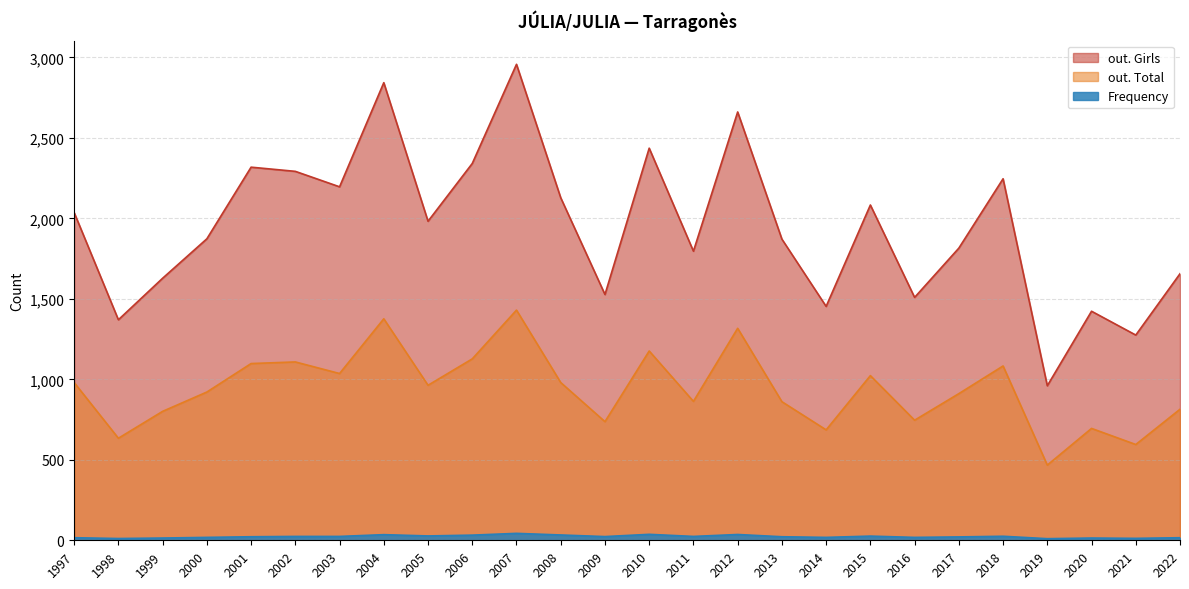

What is the greatest value displayed?

2957